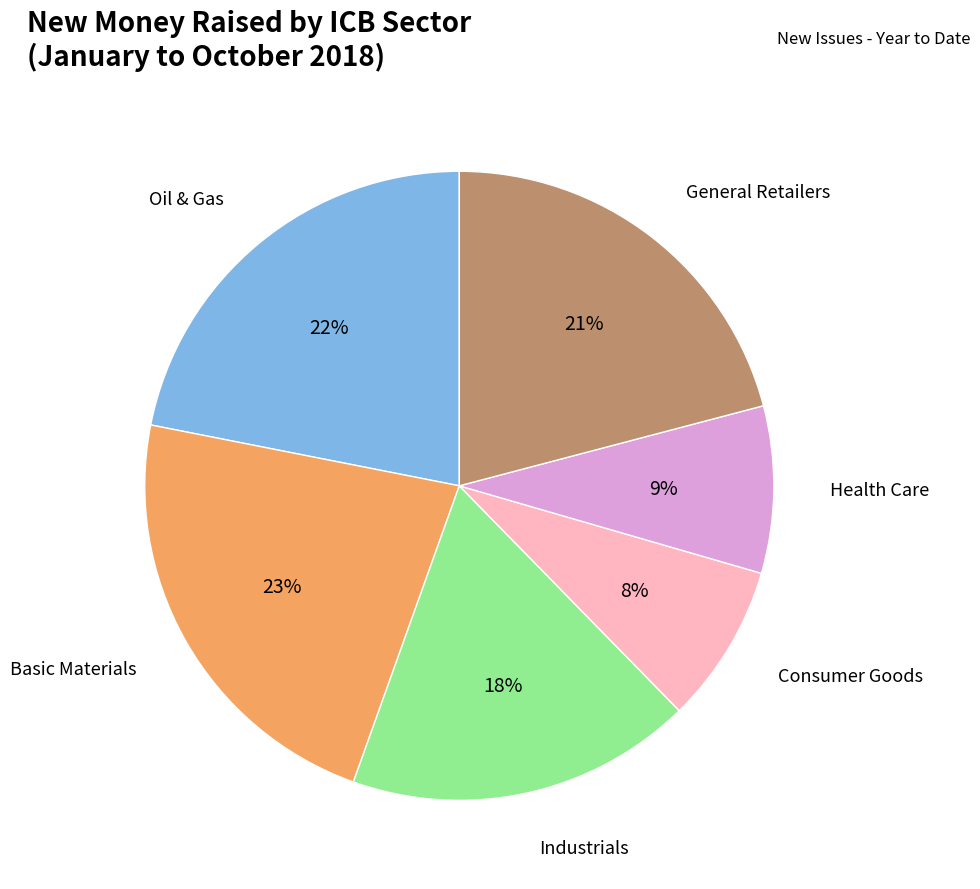

To the nearest percent, what is the average slice percentage?

17%